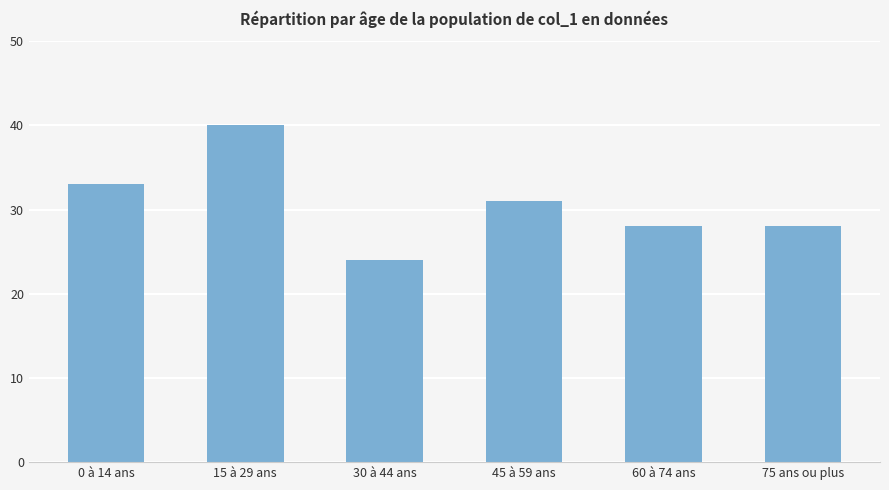

What is the difference between the values at 45 à 59 ans and 60 à 74 ans?

3